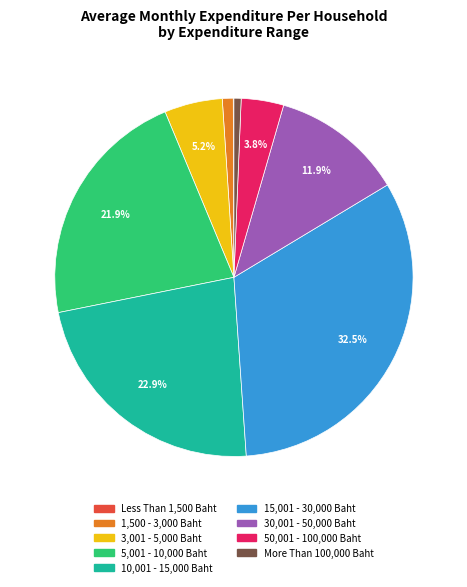

Combined, do 15,001 - 30,000 Baht and 1,500 - 3,000 Baht account for over 50%?

No